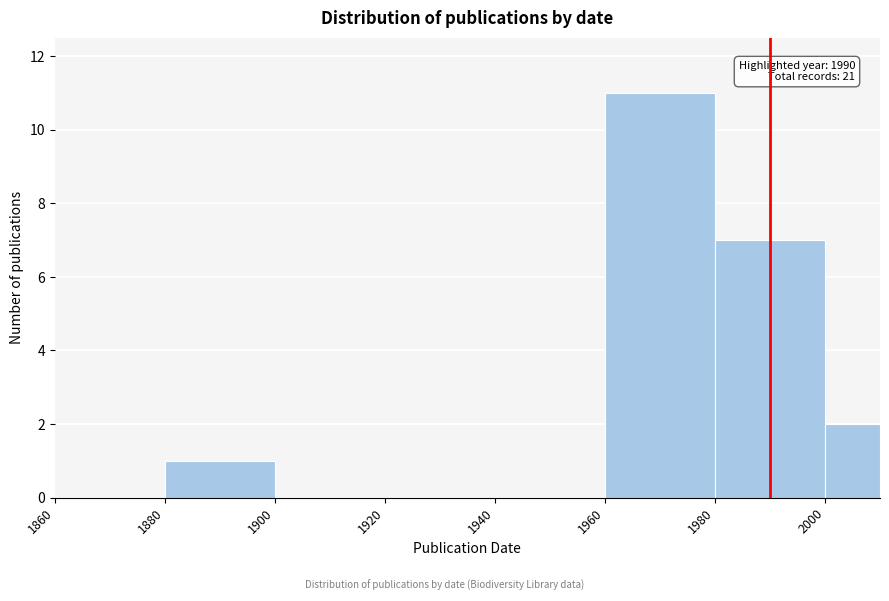

Which range on the x-axis has the tallest bar?

1960 to 1980